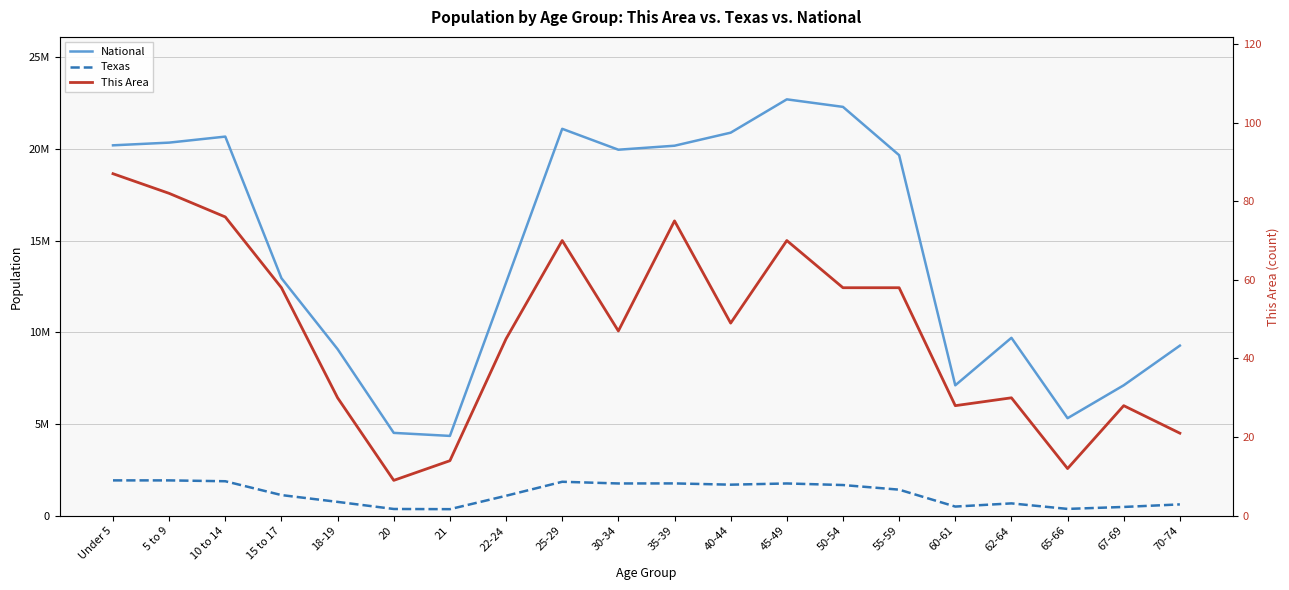

Where is the first local maximum for National?

10 to 14